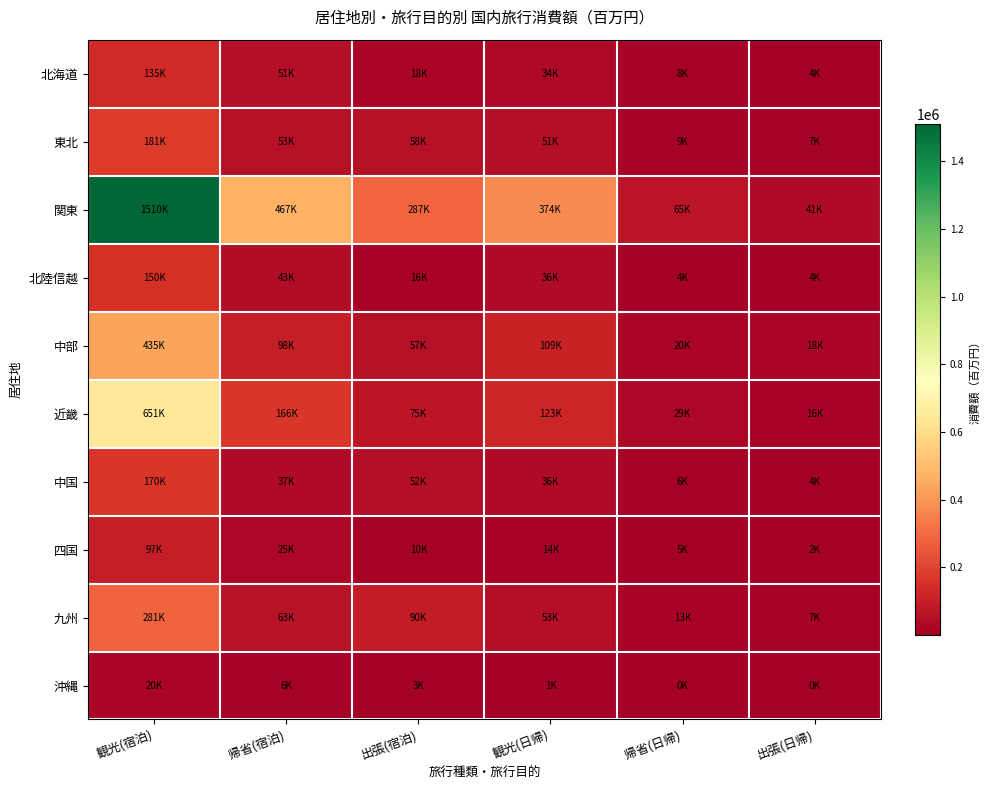

What is the spread (max minus min) of values at 帰省(宿泊)?

460287.5